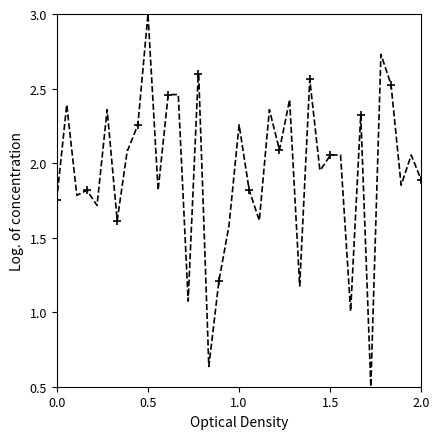

What is the difference between the maximum and minimum values?

2.5